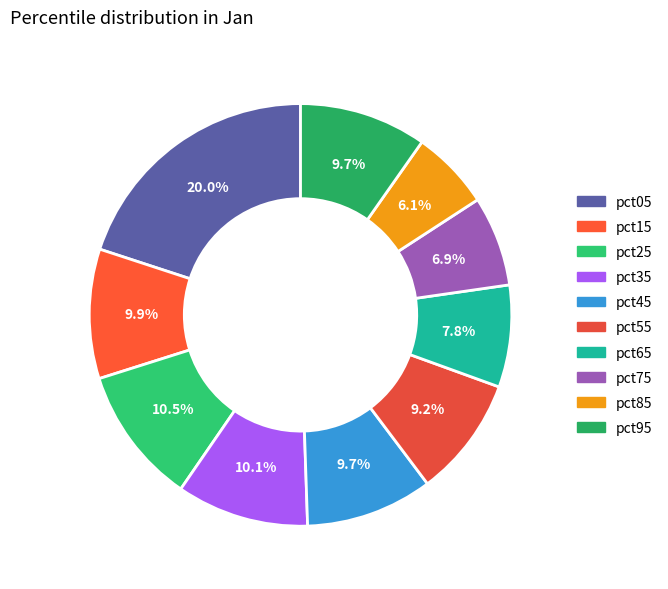

To the nearest percent, what portion does pct55 represent?

9%